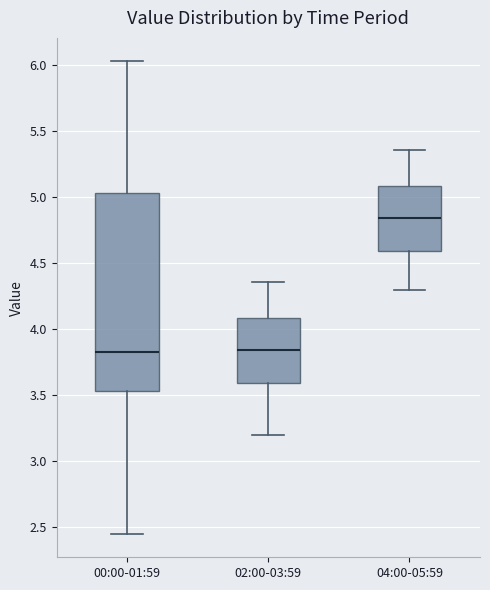

Reading left to right, read every box against the y-axis: the position of its median line, the range the box covers, and the ends of its whiskers. The values are not printed on the chart, so give them approximately, as read against the axis.

00:00-01:59: median 3.85, box 3.55 to 5.05, whiskers 2.45 to 6.05
02:00-03:59: median 3.85, box 3.60 to 4.10, whiskers 3.20 to 4.35
04:00-05:59: median 4.85, box 4.60 to 5.10, whiskers 4.30 to 5.35